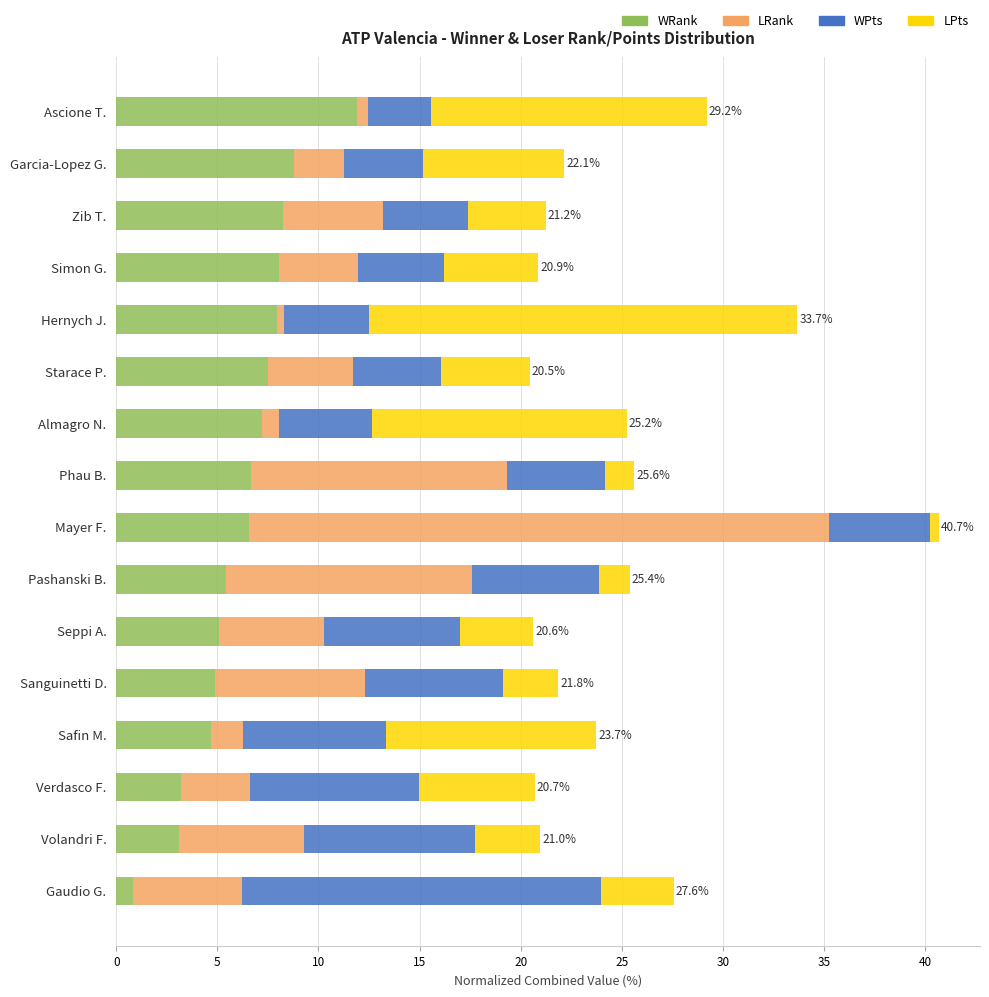

What is the total value across all series at Volandri F.?

21.0